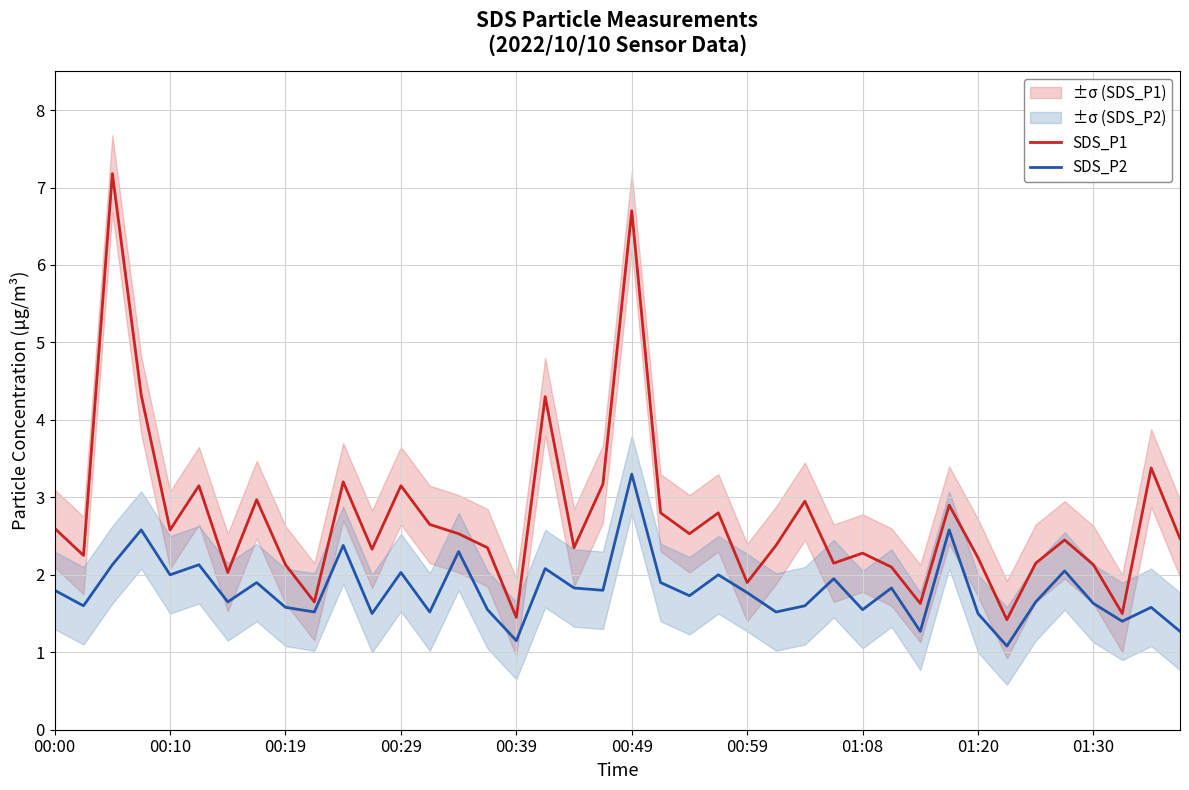

What is the approximate value of SDS_P2 at 34?

1.6